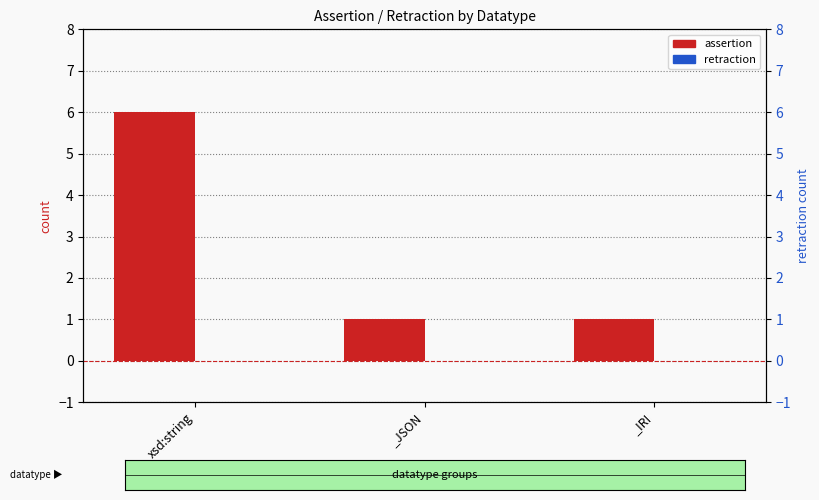

Rank the series by their maximum value, from lowest to highest.

retraction, assertion